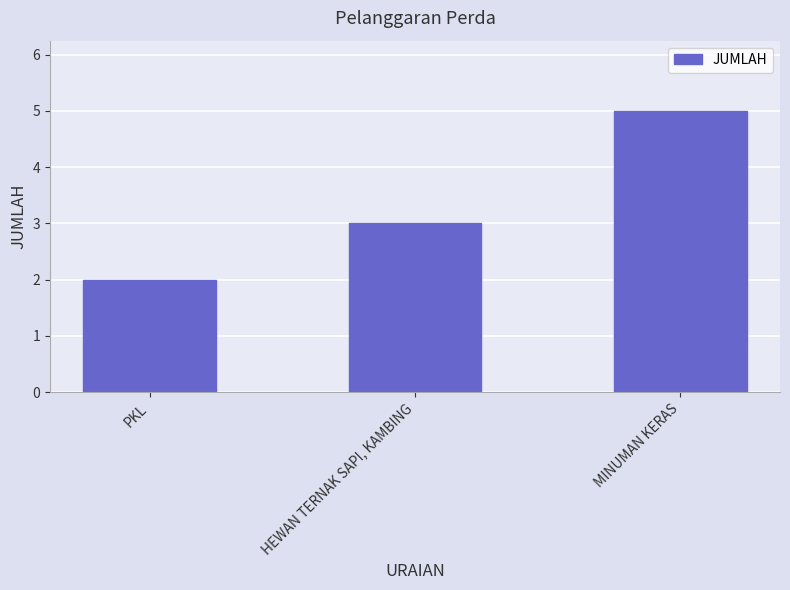

What is the sum of the values at MINUMAN KERAS and PKL?

7